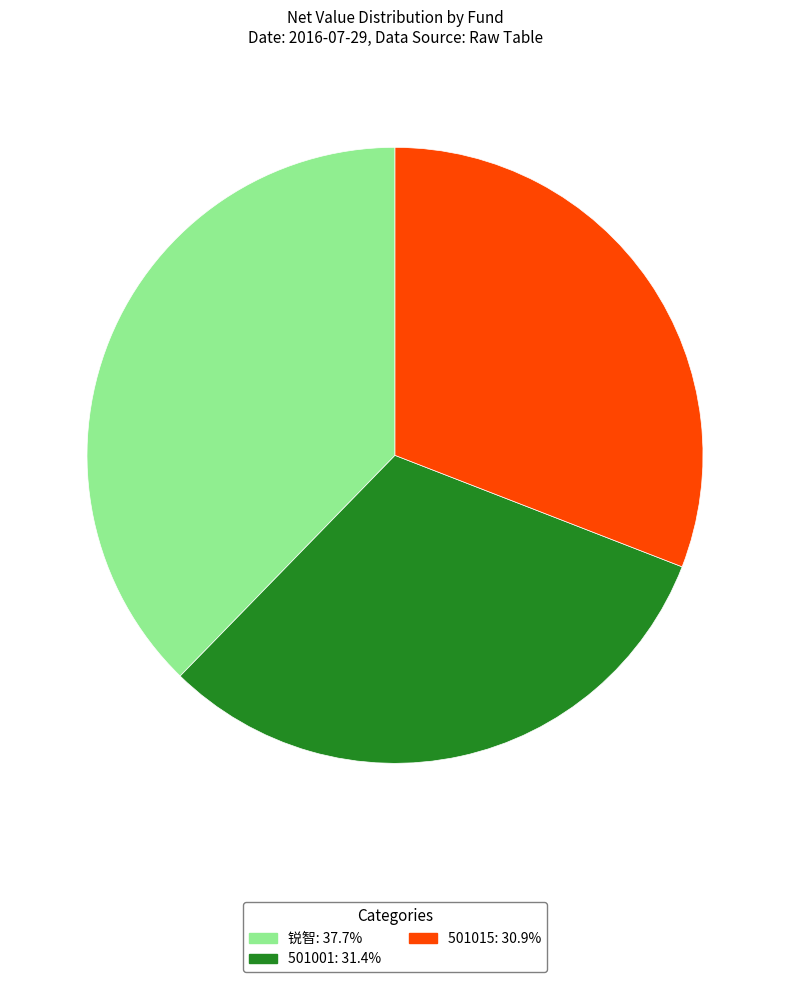

Between 501015 and 锐智, which is larger?

锐智